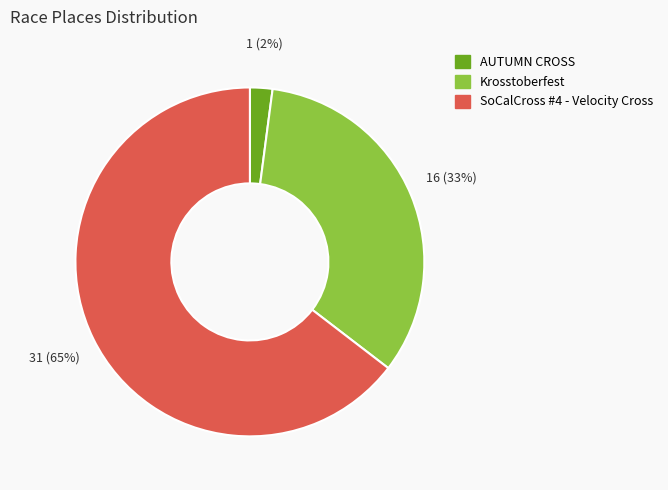

Is there a majority slice in this chart?

Yes